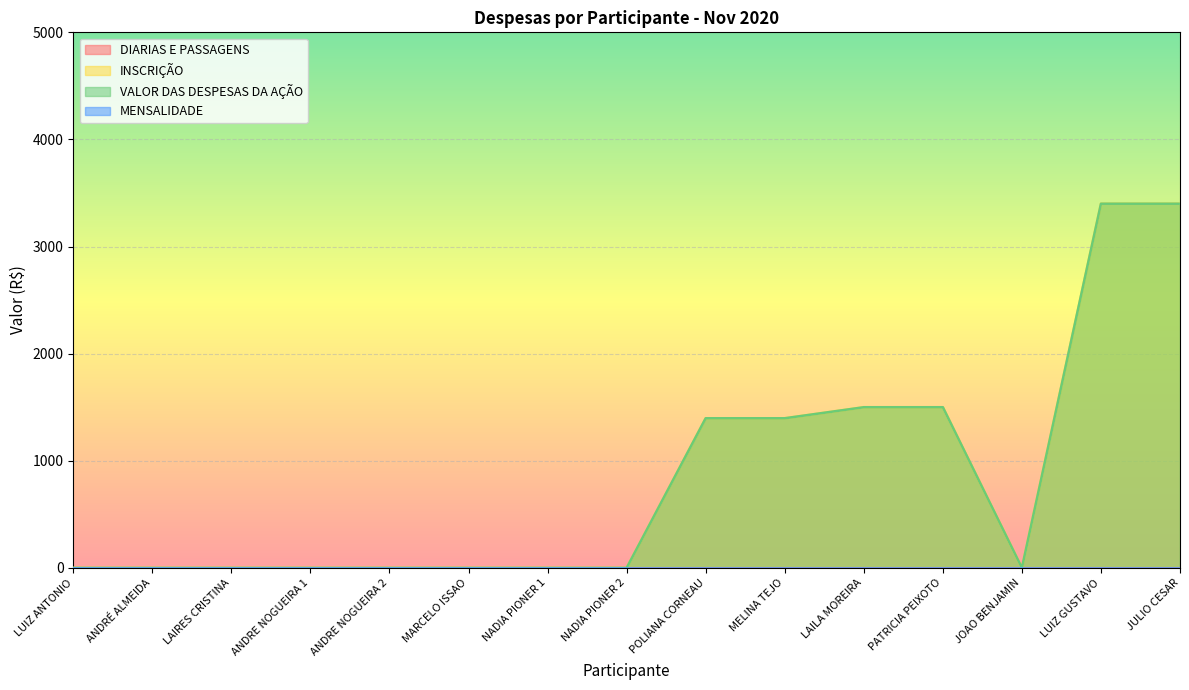

At how many categories does at least one series exceed 3155?

2